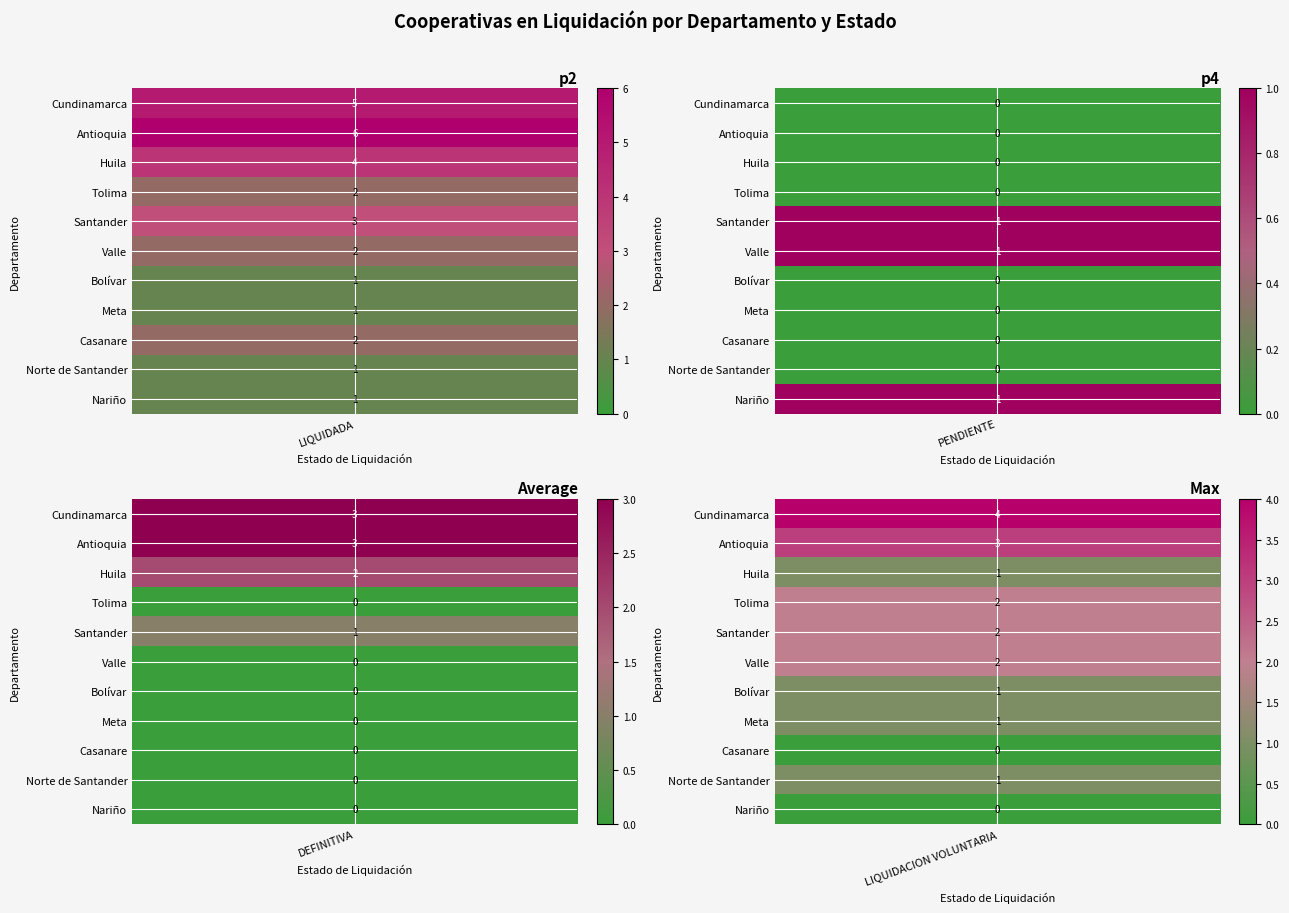

Between Tolima and Valle, which series saw the biggest shift?

PENDIENTE